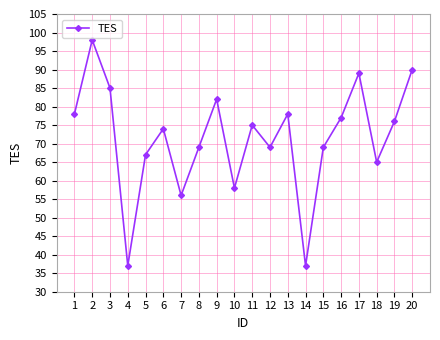

At which category does the data reach its first local valley?

4